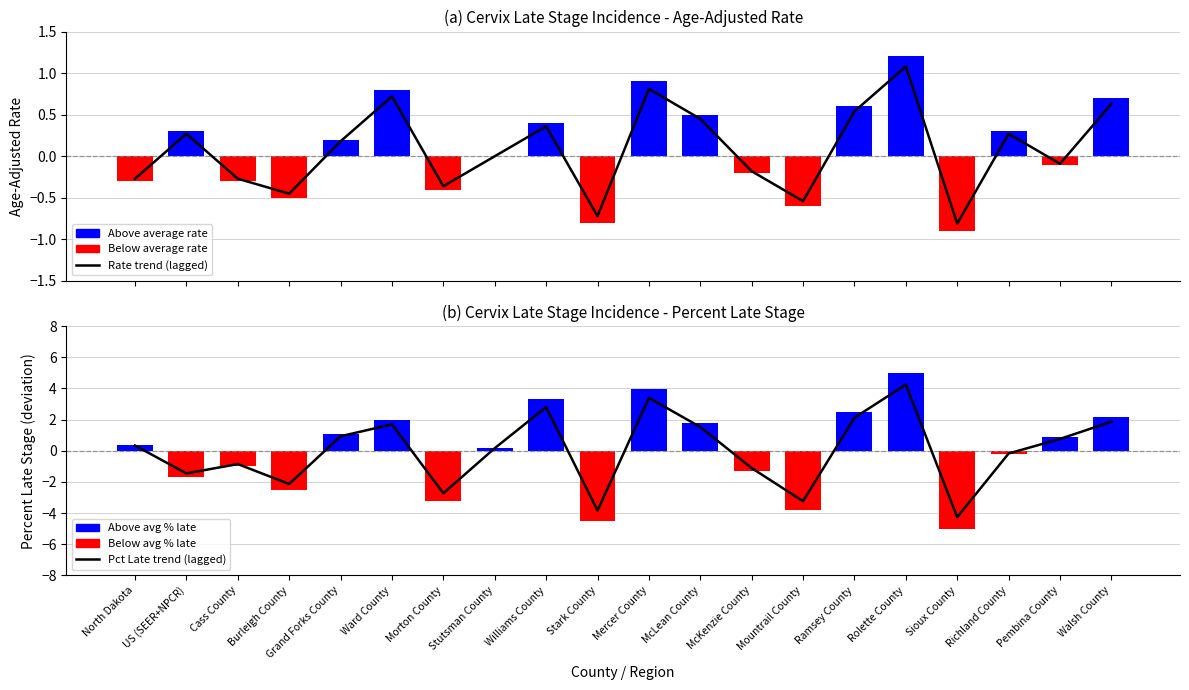

Does the chart contain any negative values?

Yes